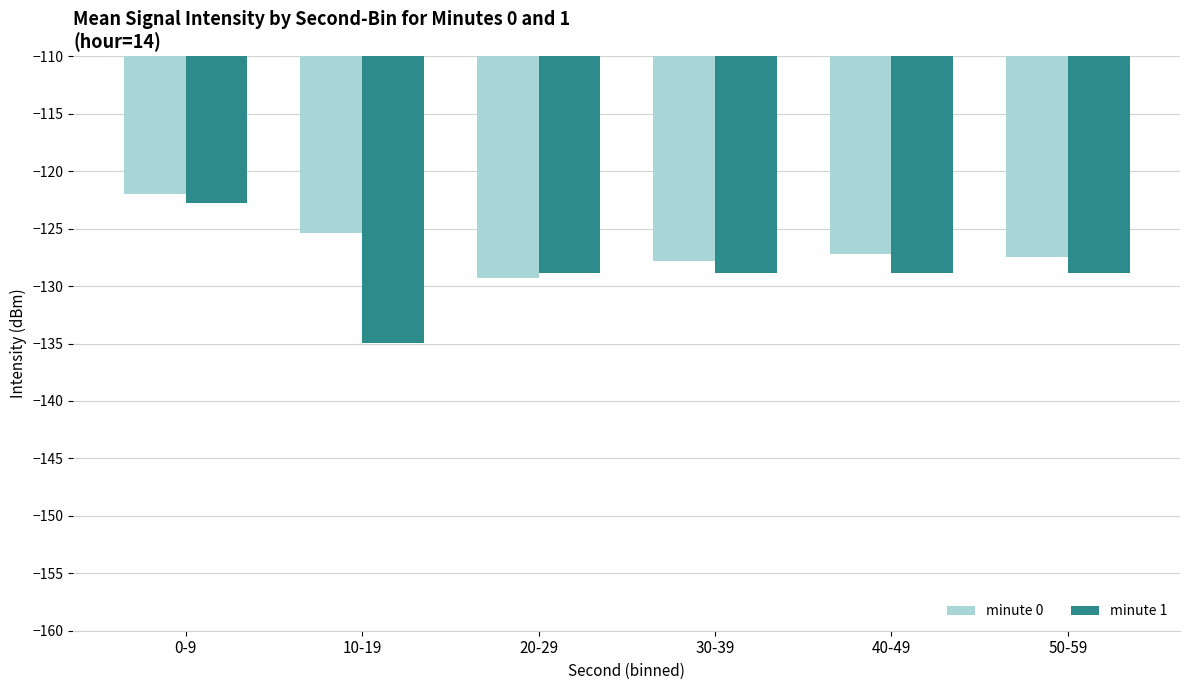

What is the difference between the highest and lowest values at 20-29?

0.4